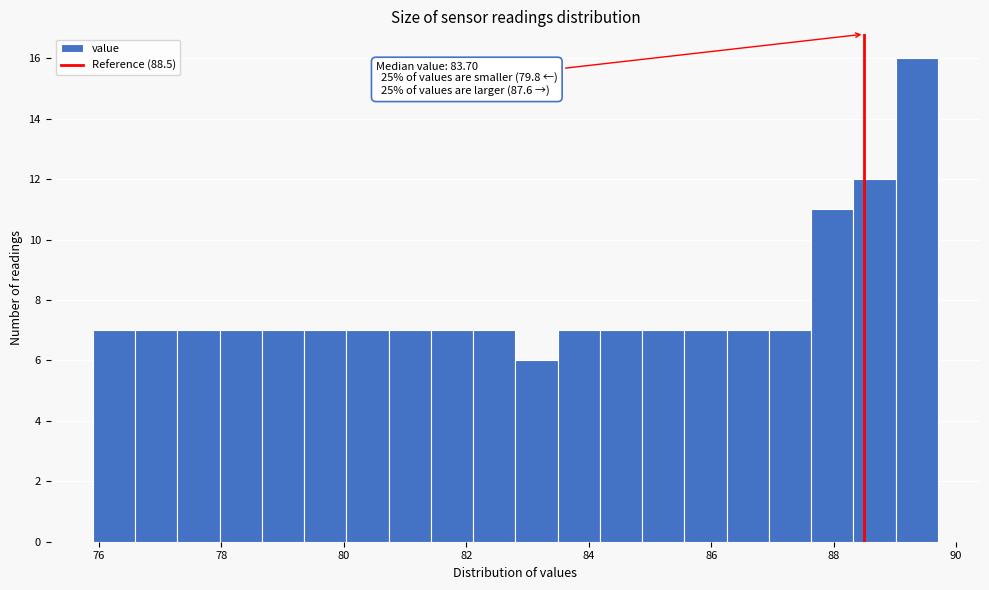

Read against the x-axis, roughly where is the centre of the tallest bar?

89.4